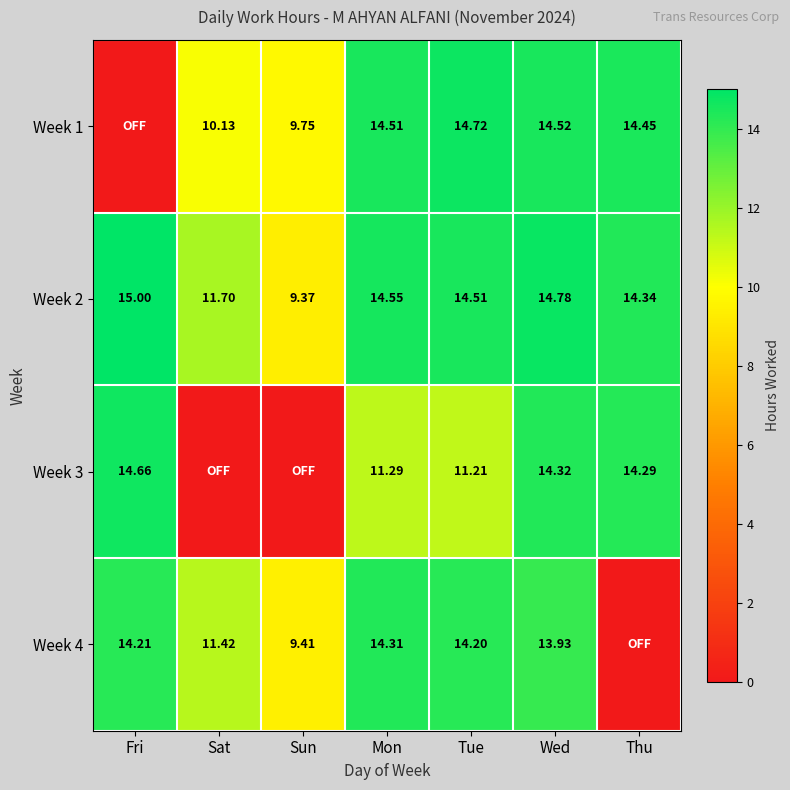

How many values in the Week 2 series are below 14?

2